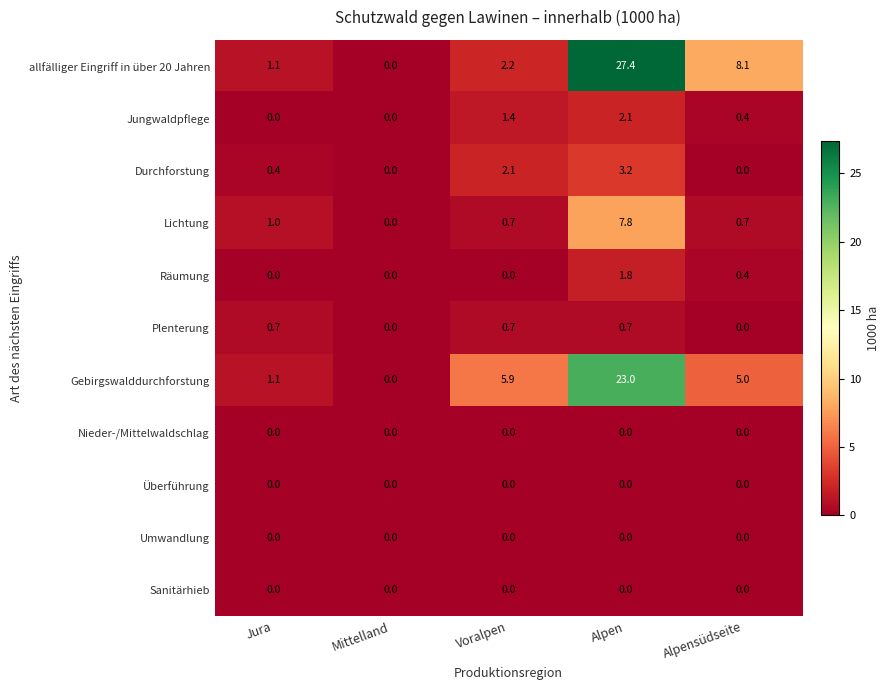

Where does the allfälliger Eingriff in über 20 Jahren series first go above 2?

Voralpen